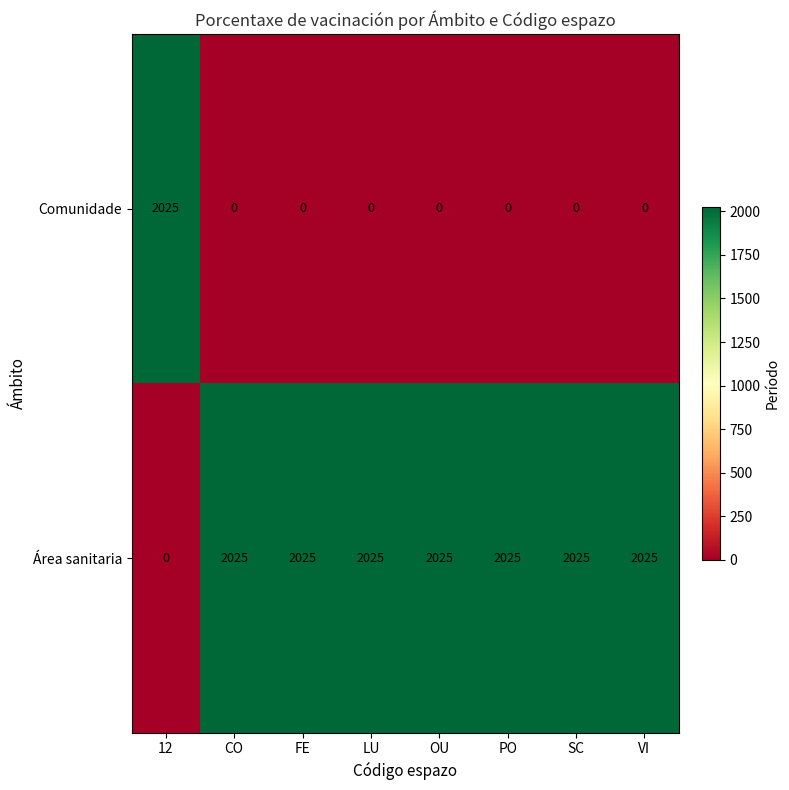

The Comunidade series shows 0 at VI. True or false?

True